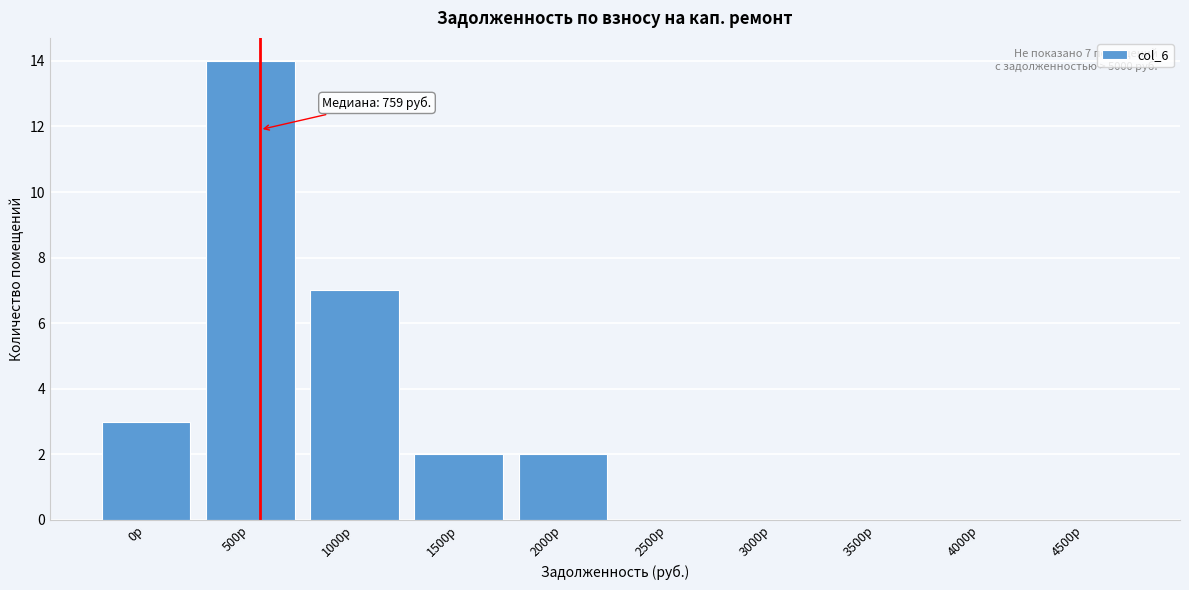

Reading left to right, what are all the values shown in this chart?

0р=3	500р=14	1000р=7	1500р=2	2000р=2	2500р=0	3000р=0	3500р=0	4000р=0	4500р=0